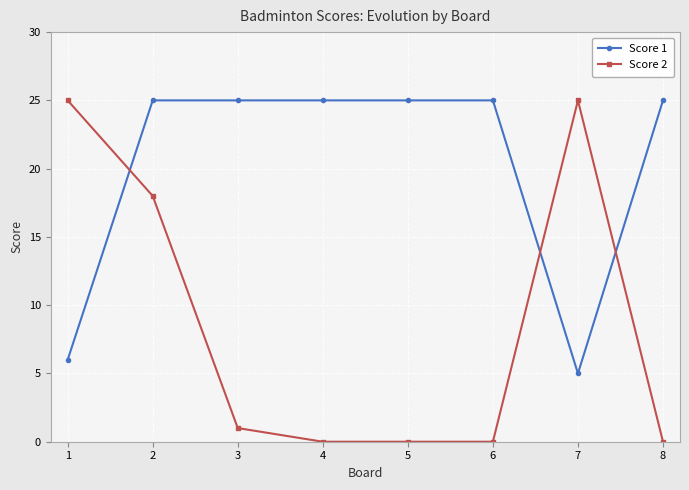

Is it true that Score 1 equals 25 at 2?

True